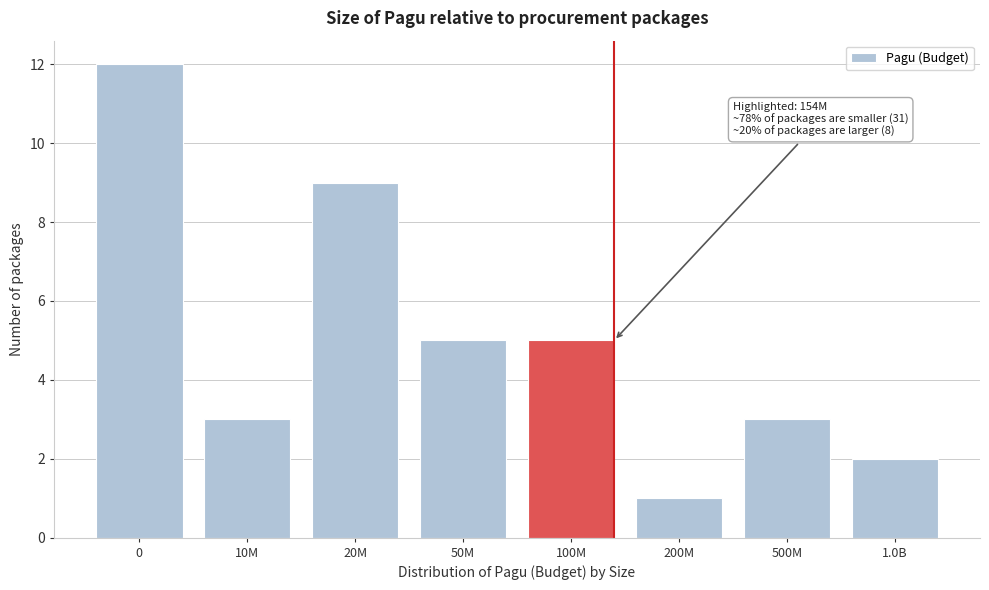

Reading left to right, extract all data points from this chart.

0=12	10M=3	20M=9	50M=5	100M=5	200M=1	500M=3	1.0B=2